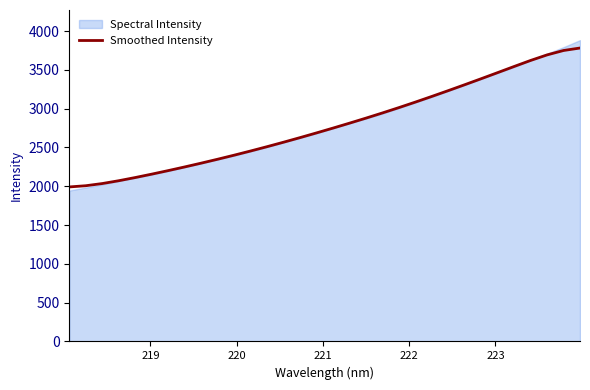

What is the minimum value for Smoothed Intensity?

1991.4